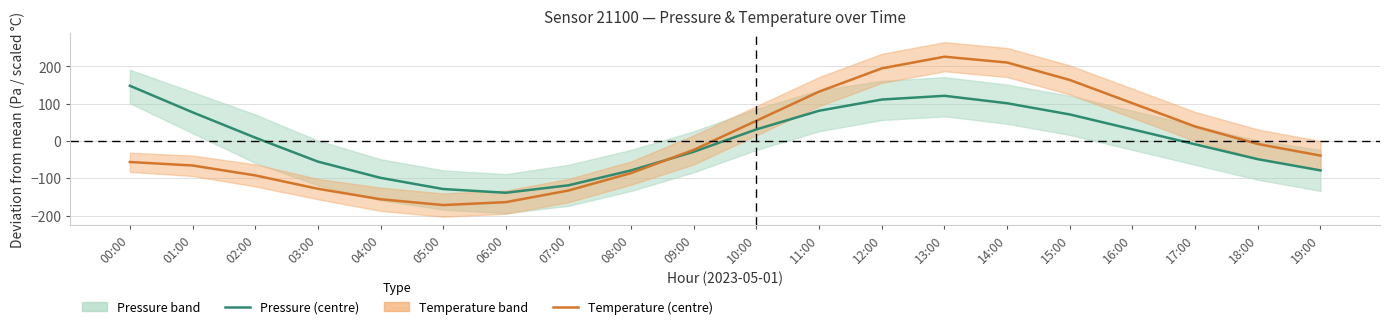

Rank the series by their maximum value, from lowest to highest.

Pressure (centre), Temperature (centre)